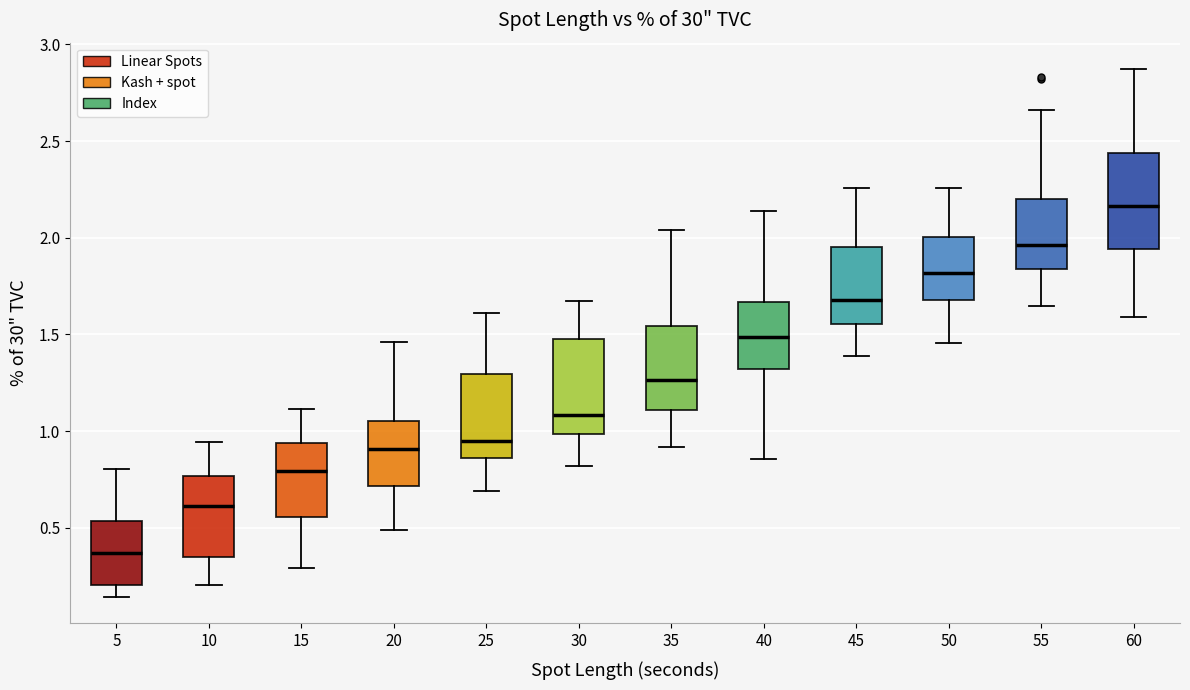

Reading left to right, read every box against the y-axis: the position of its median line, the range the box covers, and the ends of its whiskers. The values are not printed on the chart, so give them approximately, as read against the axis.

5: median 0.35, box 0.20 to 0.55, whiskers 0.15 to 0.80
10: median 0.60, box 0.35 to 0.75, whiskers 0.20 to 0.95
15: median 0.80, box 0.55 to 0.95, whiskers 0.30 to 1.10
20: median 0.90, box 0.70 to 1.05, whiskers 0.50 to 1.45
25: median 0.95, box 0.85 to 1.30, whiskers 0.70 to 1.60
30: median 1.10, box 1.00 to 1.45, whiskers 0.80 to 1.65
35: median 1.25, box 1.10 to 1.55, whiskers 0.90 to 2.05
40: median 1.50, box 1.30 to 1.65, whiskers 0.85 to 2.15
45: median 1.70, box 1.55 to 1.95, whiskers 1.40 to 2.25
50: median 1.80, box 1.70 to 2.00, whiskers 1.45 to 2.25
55: median 1.95, box 1.85 to 2.20, whiskers 1.65 to 2.65
60: median 2.15, box 1.95 to 2.45, whiskers 1.60 to 2.85